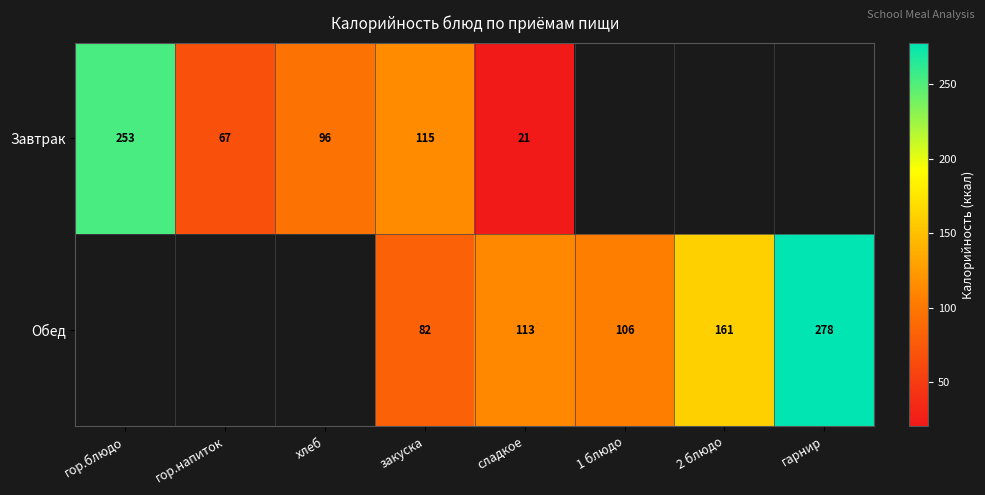

Is it true that Обед equals 161 at 2 блюдо?

True